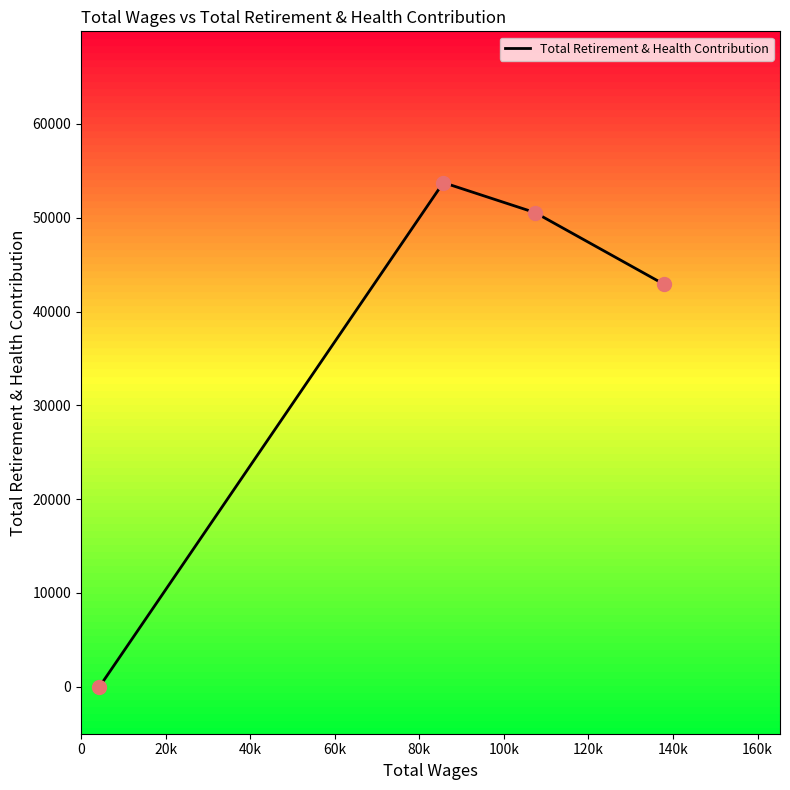

What is the difference between the maximum and second lowest values?

10808